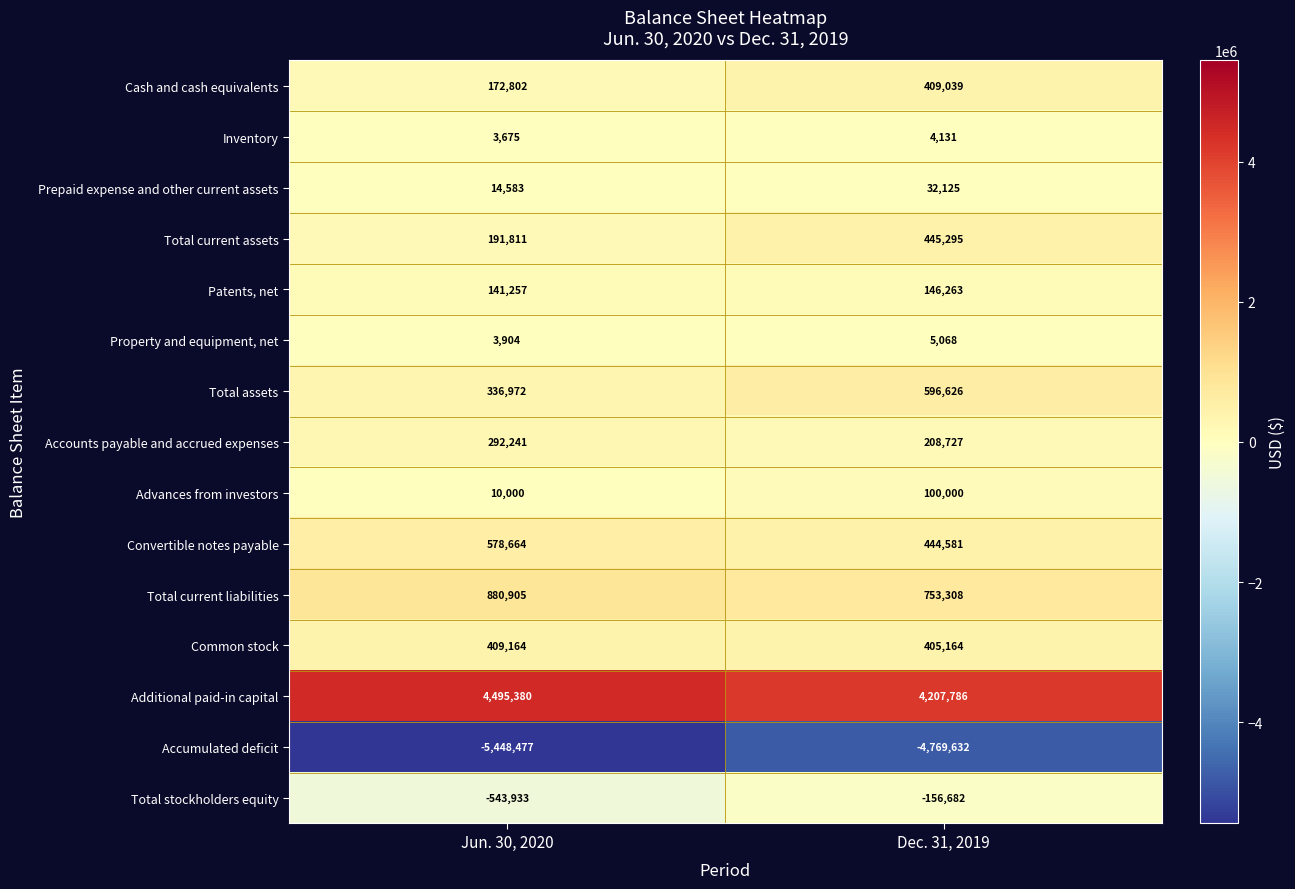

At which label does Total assets reach its minimum?

Jun. 30, 2020